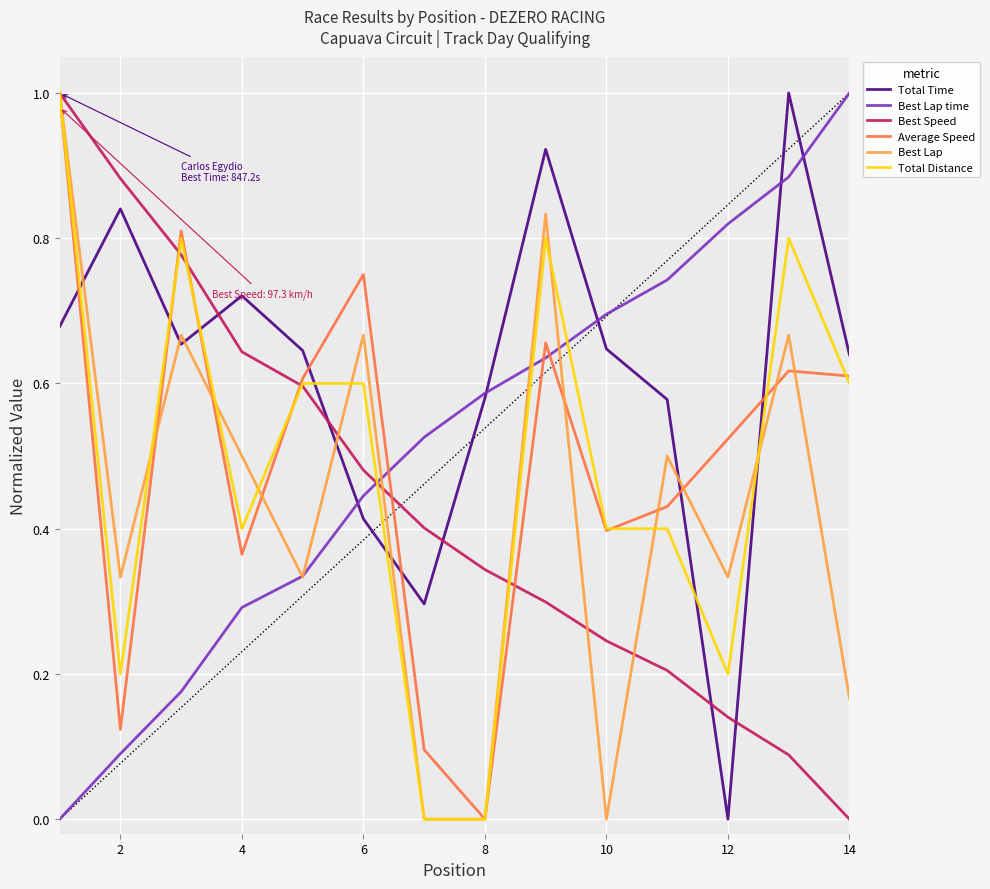

True or false: Total Time has more than 2 interior local peaks.

True